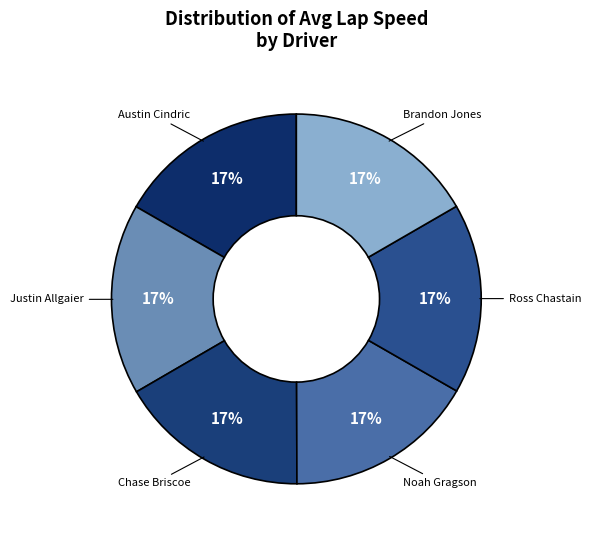

Approximately how many times larger is the value at Justin Allgaier compared to Austin Cindric?

1.0